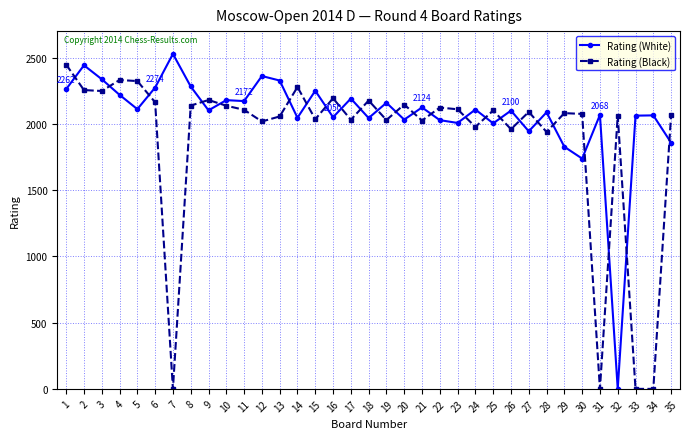

True or false: Rating (White) has more than 0 points higher than both neighbors.

True